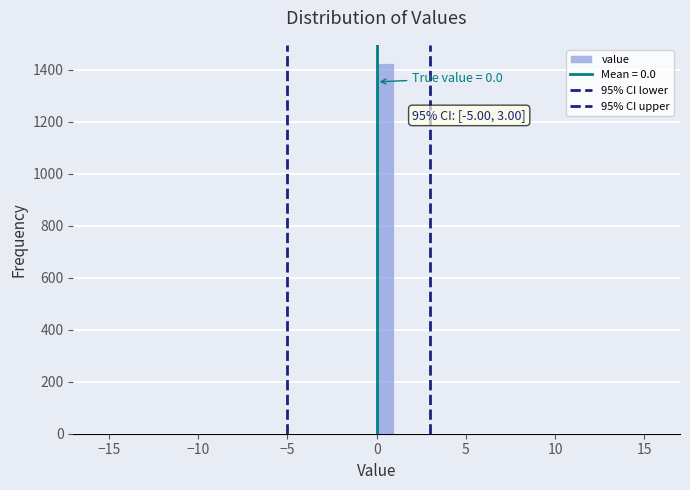

Around what value on the x-axis is the tallest bar? Give the approximate position of its centre, as read against the axis.

0.5